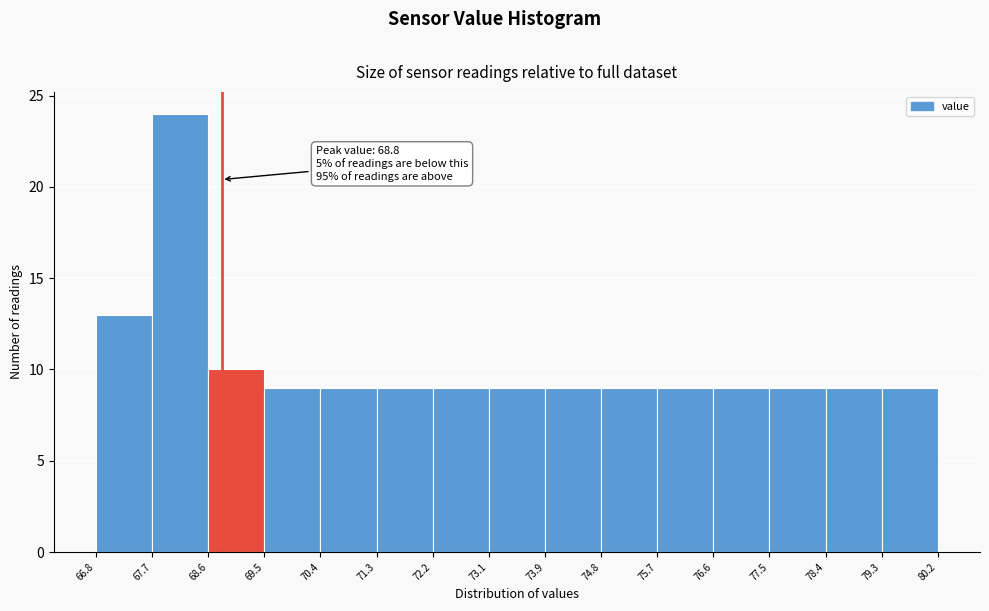

Over which range of the x-axis is the bar tallest?

67.7 to 68.6